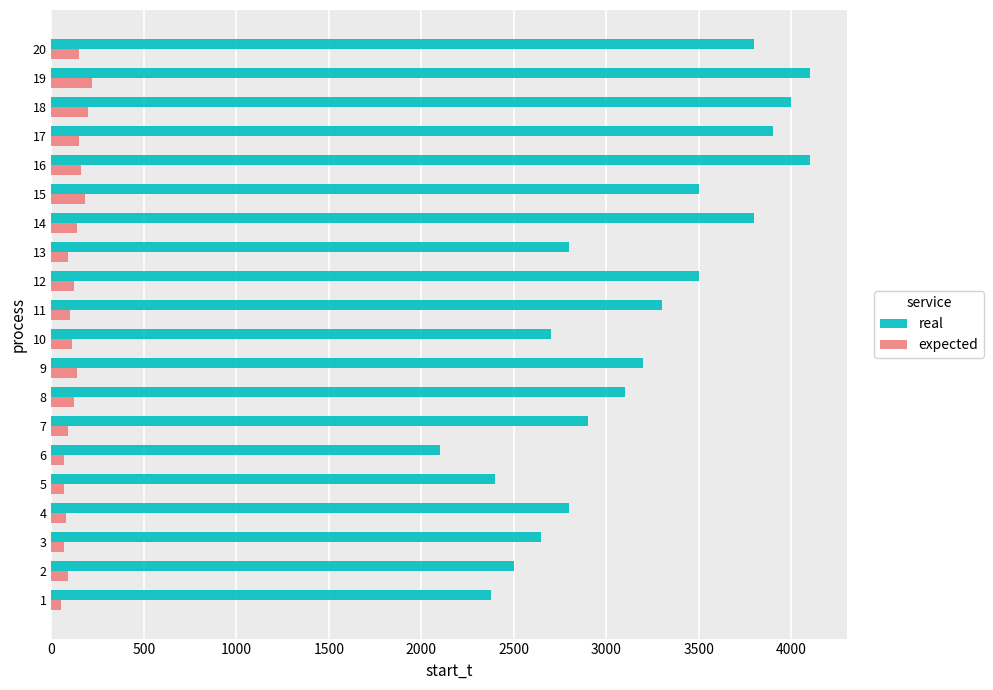

The value of real at 6 is 455. True or false?

False